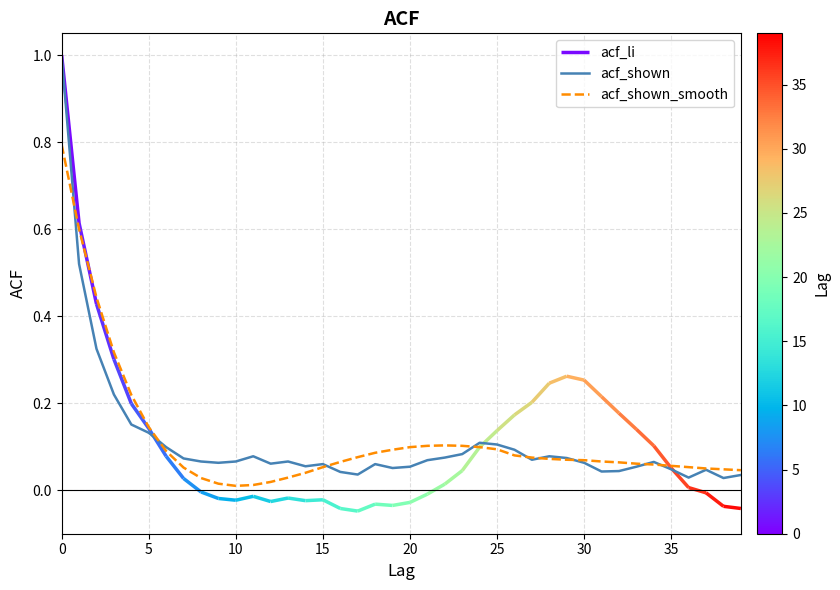

What is the label of the 3rd point from the right?

37